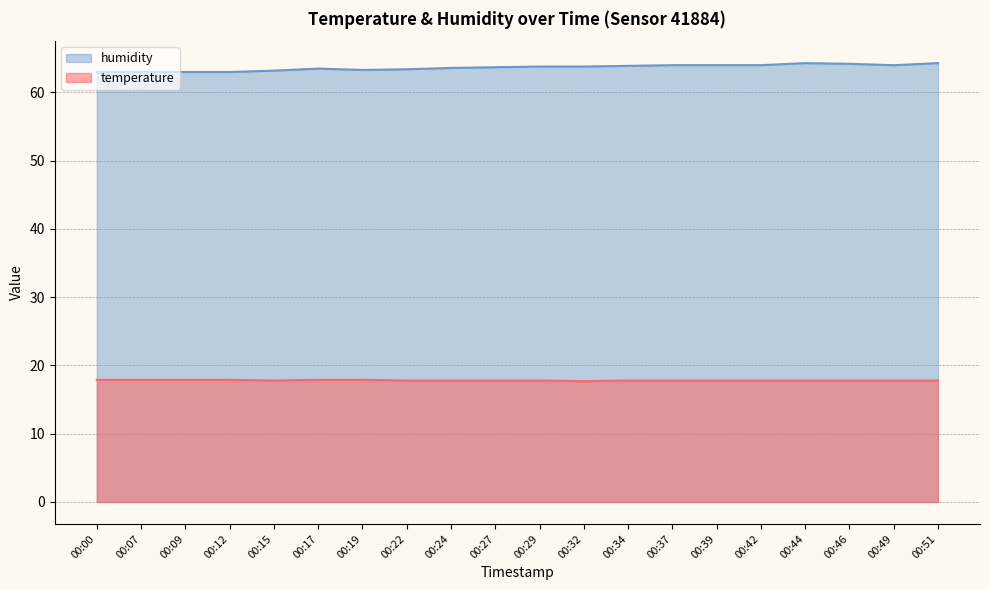

At which category is the sum across all series the highest?

00:44